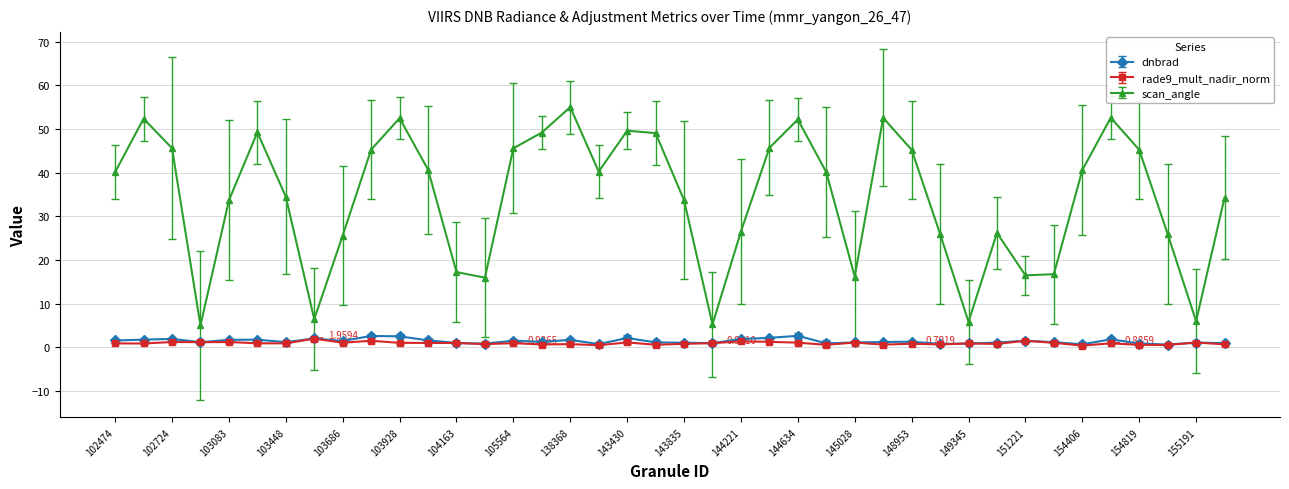

In scan_angle, how many points are higher than both neighbors (excluding endpoints)?

9